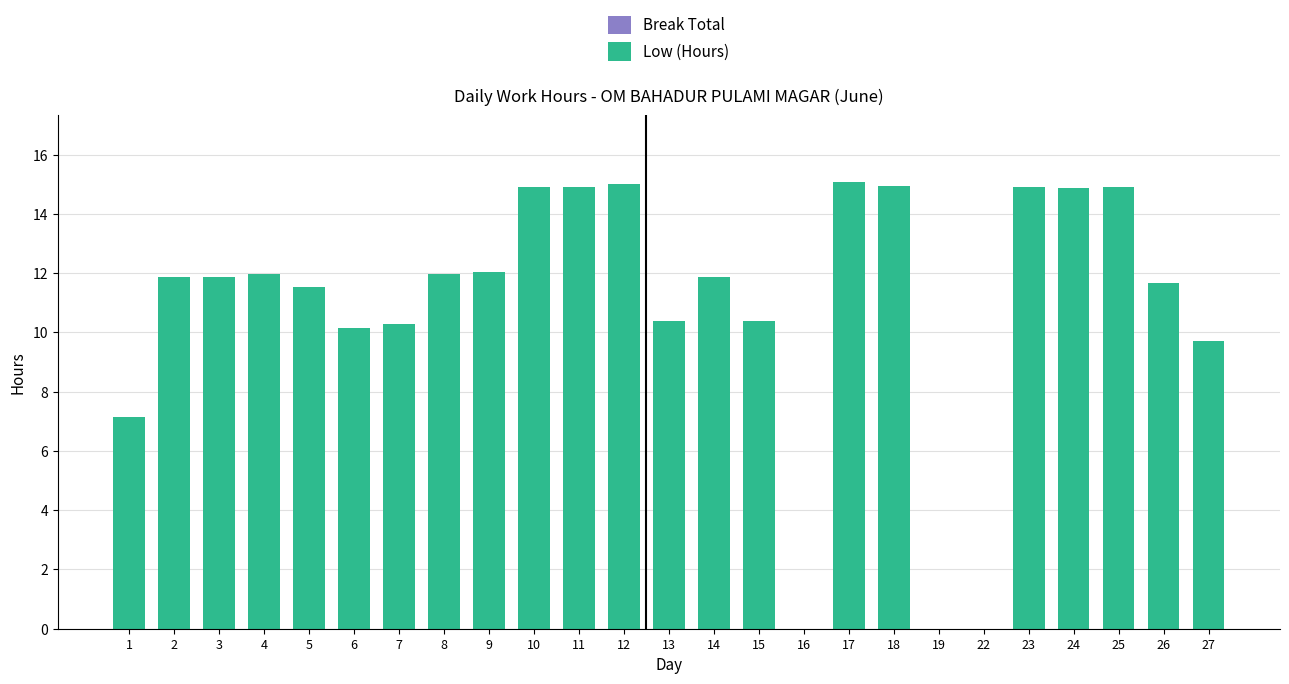

What is the change in value from 25 to 27?

-5.2